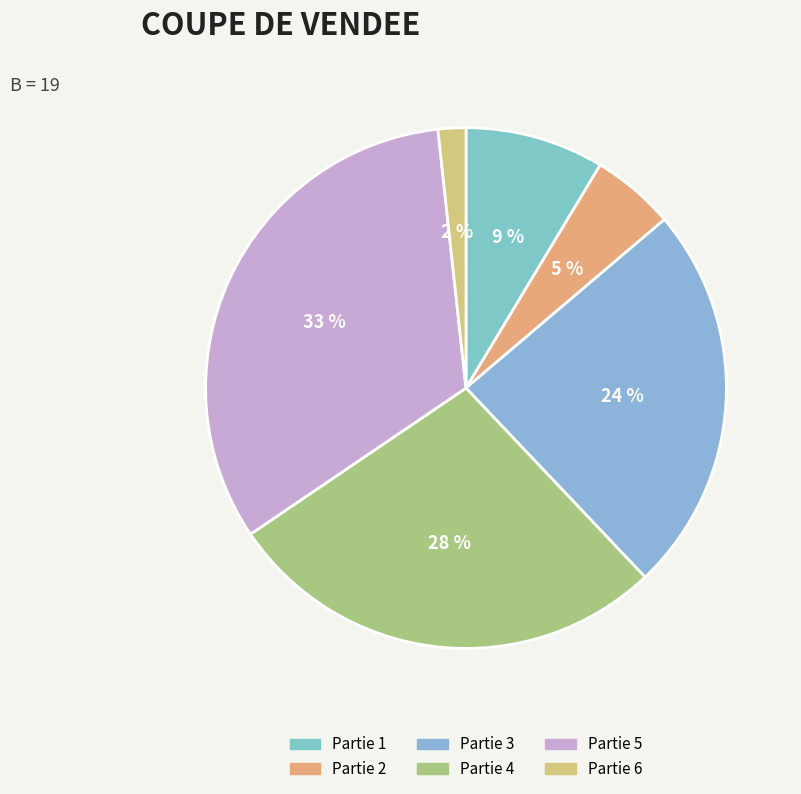

Between Partie 1 and Partie 5, which is larger?

Partie 5